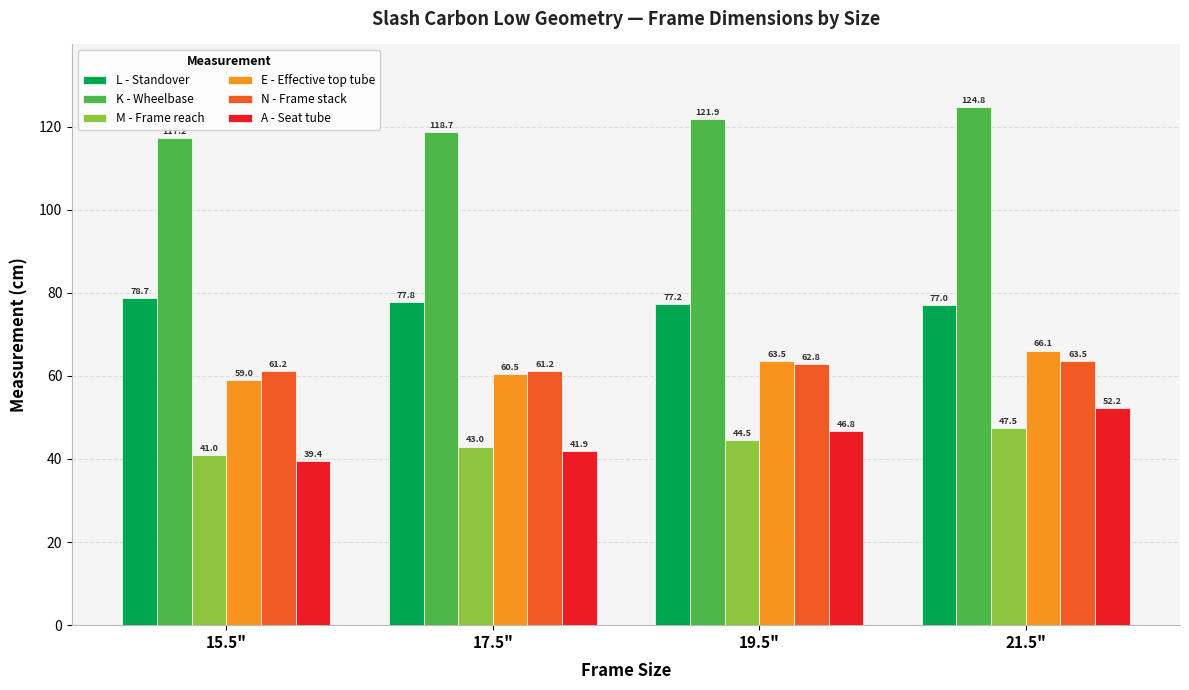

What is the difference between the maximum and minimum values in the M - Frame reach series?

6.5